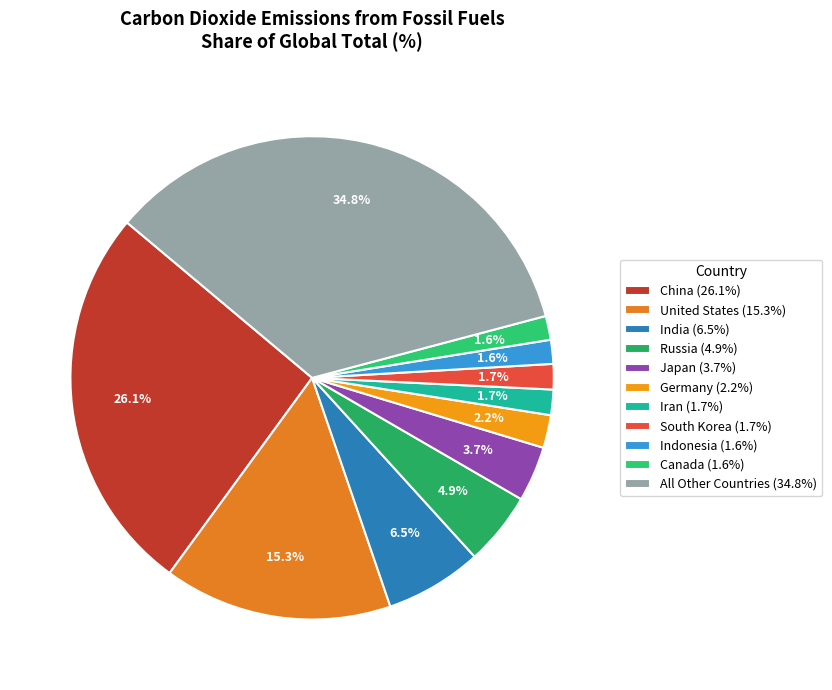

To the nearest percent, what is the difference between the largest and smallest slice percentages?

33%